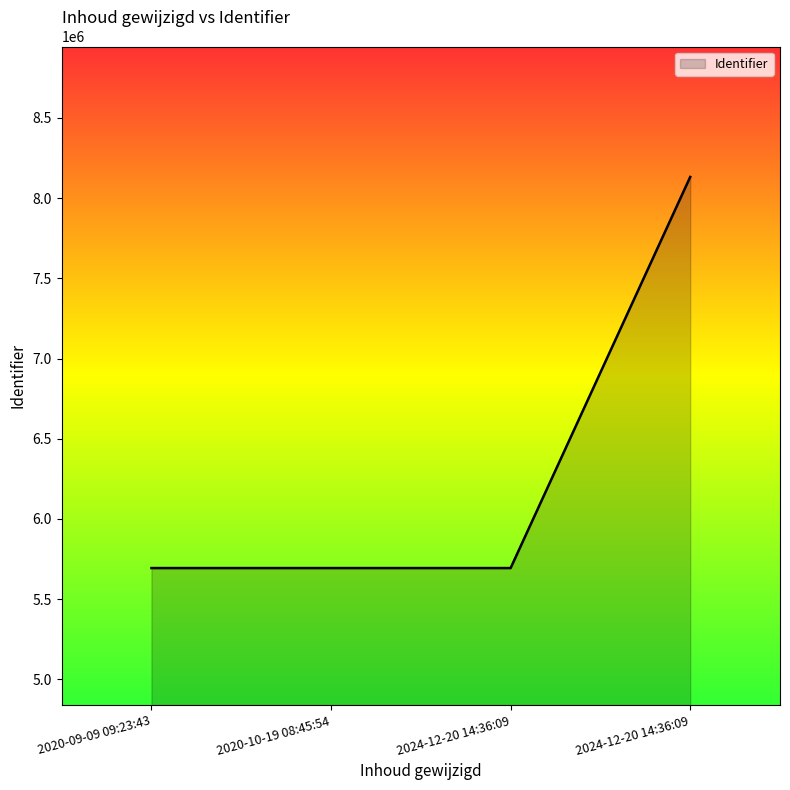

How many values are below 5694056?

2